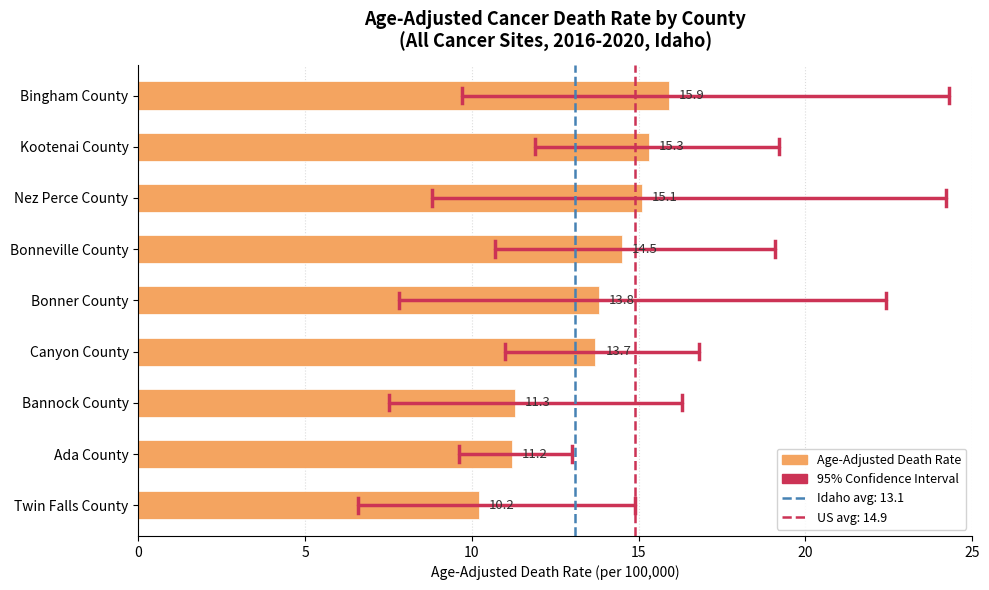

What is the difference between the maximum and minimum values?

5.7